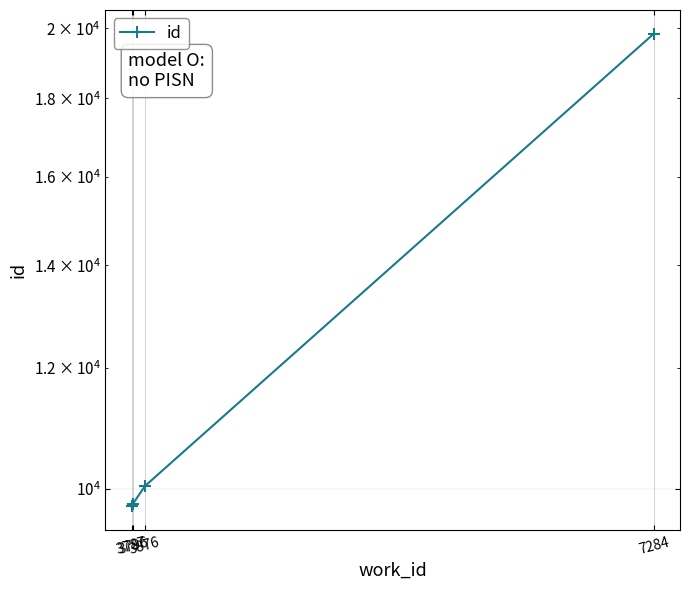

Rank the categories by value from lowest to highest.

3787, 3796, 3876, 7284